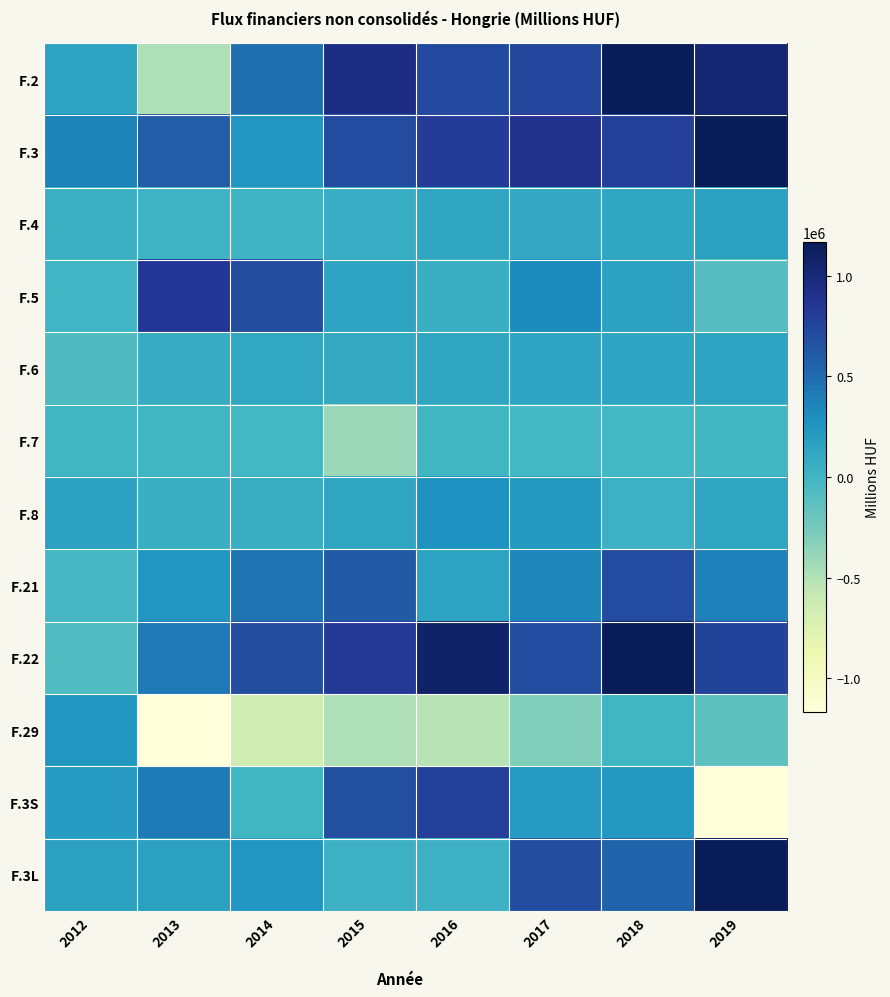

At 2013, list the series in order from smallest to largest.

F.29, F.2, F.7, F.4, F.8, F.6, F.3L, F.21, F.3S, F.22, F.3, F.5